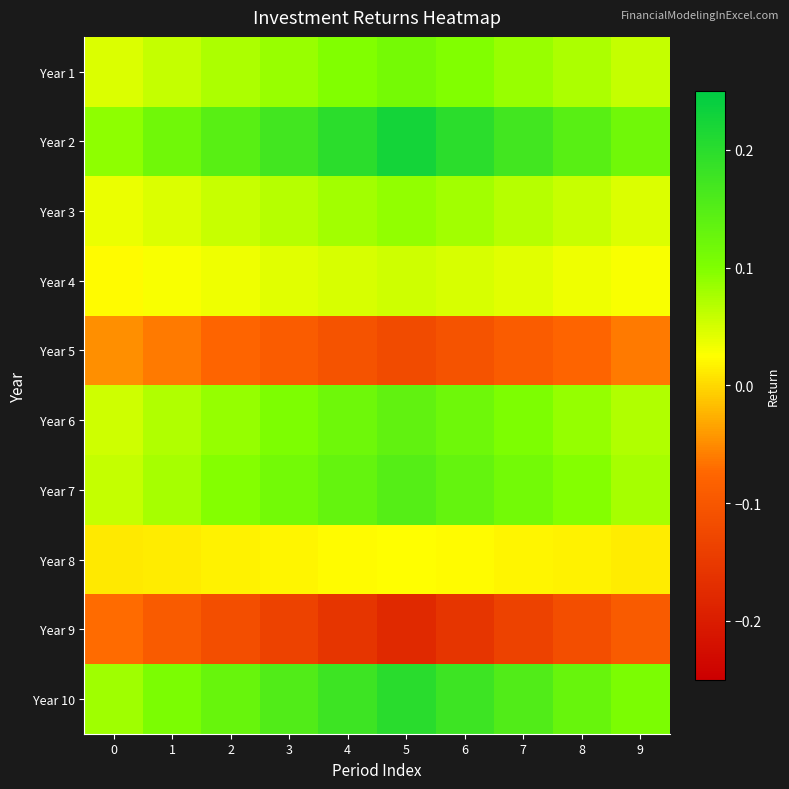

Reading left to right, transcribe all the data shown in this chart.

Year 1: 0=0.0	1=0.1	2=0.1	3=0.1	4=0.1	5=0.1	6=0.1	7=0.1	8=0.1	9=0.1
Year 2: 0=0.1	1=0.1	2=0.1	3=0.2	4=0.2	5=0.2	6=0.2	7=0.2	8=0.1	9=0.1
Year 3: 0=0.0	1=0.0	2=0.1	3=0.1	4=0.1	5=0.1	6=0.1	7=0.1	8=0.1	9=0.0
Year 4: 0=0.0	1=0.0	2=0.0	3=0.0	4=0.0	5=0.1	6=0.0	7=0.0	8=0.0	9=0.0
Year 5: 0=-0.0	1=-0.1	2=-0.1	3=-0.1	4=-0.1	5=-0.1	6=-0.1	7=-0.1	8=-0.1	9=-0.1
Year 6: 0=0.1	1=0.1	2=0.1	3=0.1	4=0.1	5=0.1	6=0.1	7=0.1	8=0.1	9=0.1
Year 7: 0=0.1	1=0.1	2=0.1	3=0.1	4=0.1	5=0.1	6=0.1	7=0.1	8=0.1	9=0.1
Year 8: 0=0.0	1=0.0	2=0.0	3=0.0	4=0.0	5=0.0	6=0.0	7=0.0	8=0.0	9=0.0
Year 9: 0=-0.1	1=-0.1	2=-0.1	3=-0.1	4=-0.2	5=-0.2	6=-0.2	7=-0.1	8=-0.1	9=-0.1
Year 10: 0=0.1	1=0.1	2=0.1	3=0.2	4=0.2	5=0.2	6=0.2	7=0.2	8=0.1	9=0.1